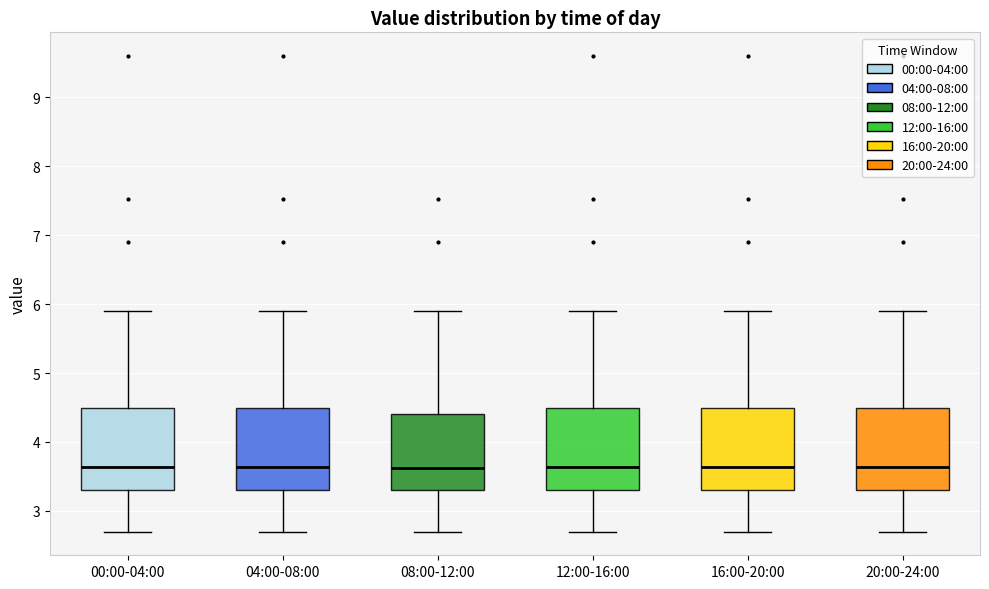

Where is the lower edge of the box for 12:00-16:00 on the y-axis? The values are not printed on the chart, so give them approximately, as read against the axis.

3.3